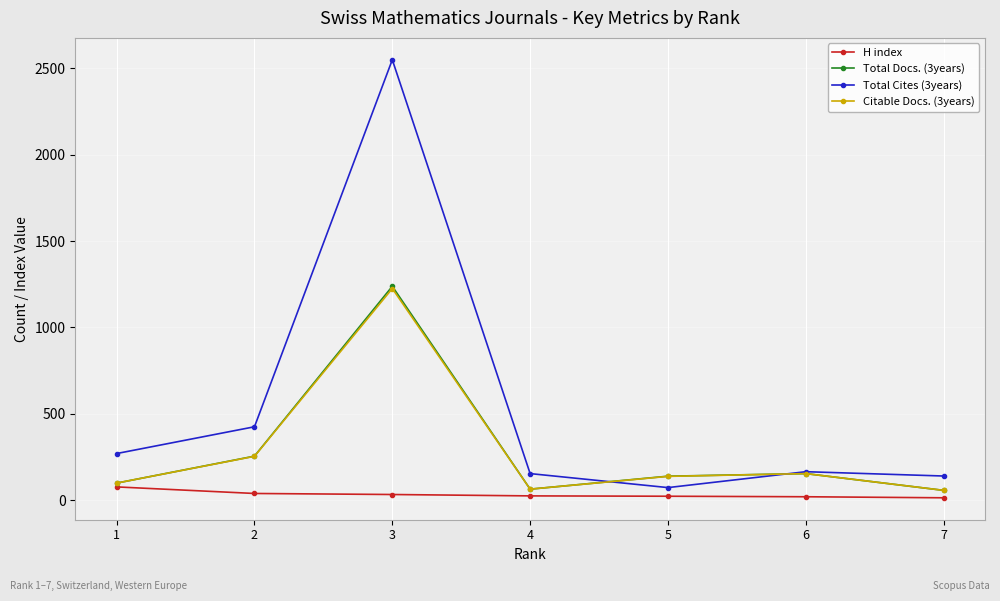

What are all the series names shown in the legend?

H index, Total Docs. (3years), Total Cites (3years), Citable Docs. (3years)